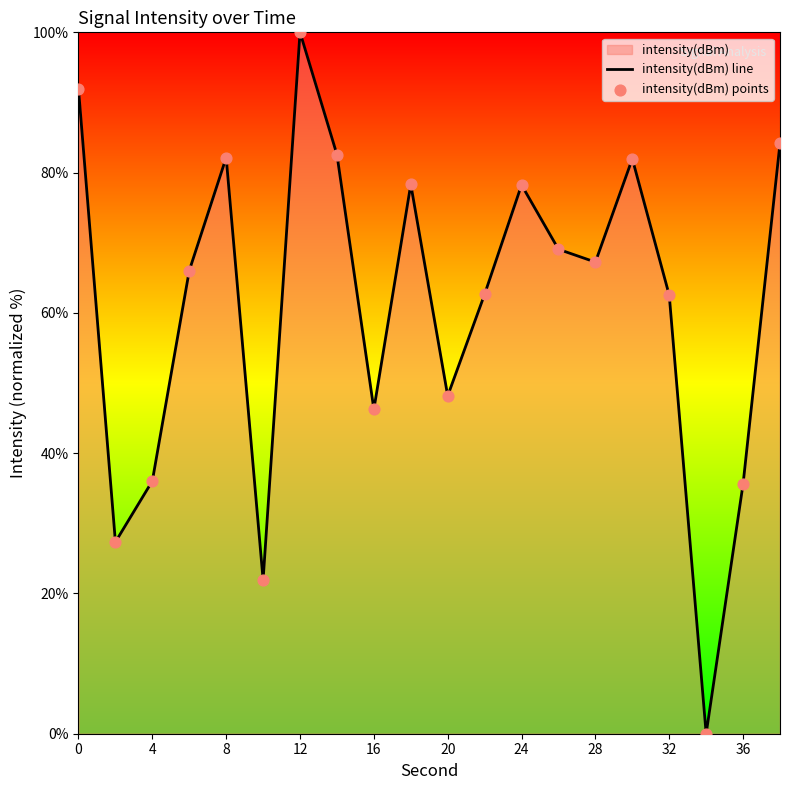

Which series reaches the maximum Y coordinate?

intensity(dBm) line